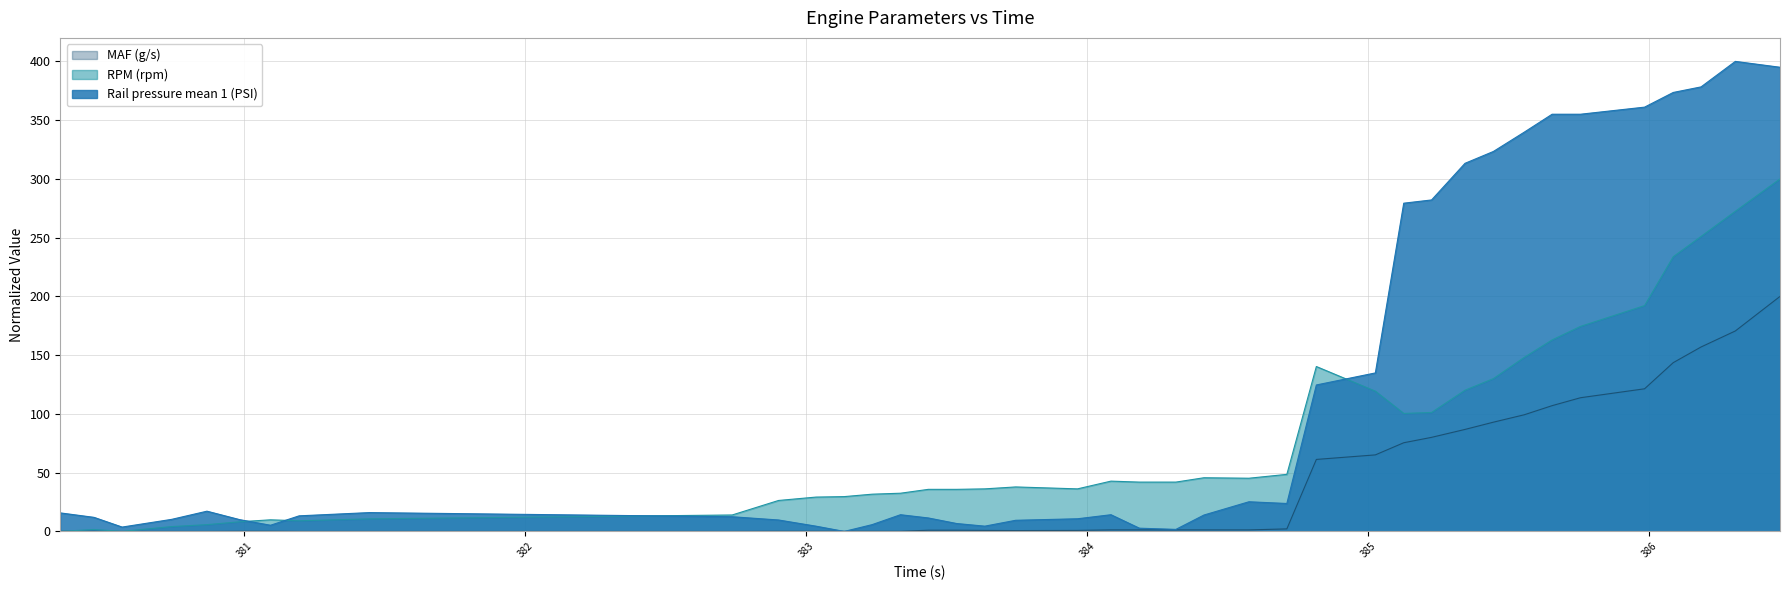

The value of Rail pressure mean 1 (PSI) at 386.185 is 378.3. True or false?

True